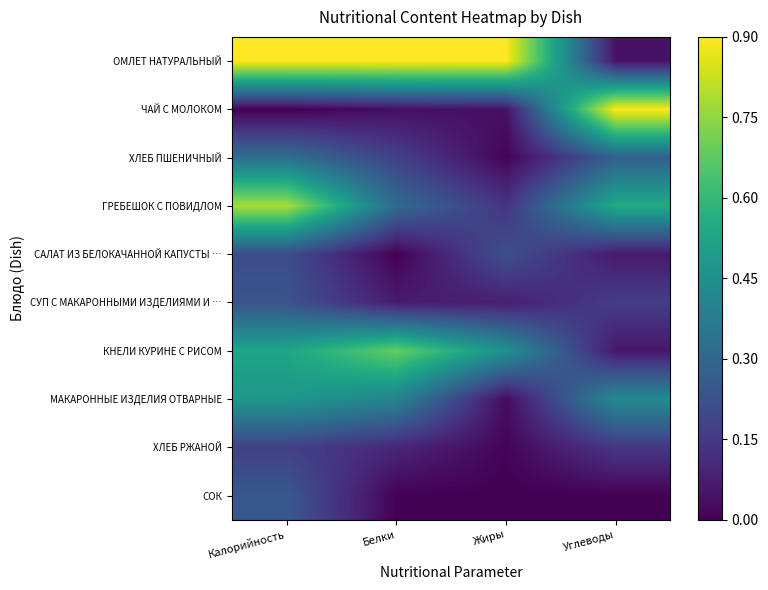

Which category has the lowest value in the КНЕЛИ КУРИНЕ С РИСОМ series?

Углеводы